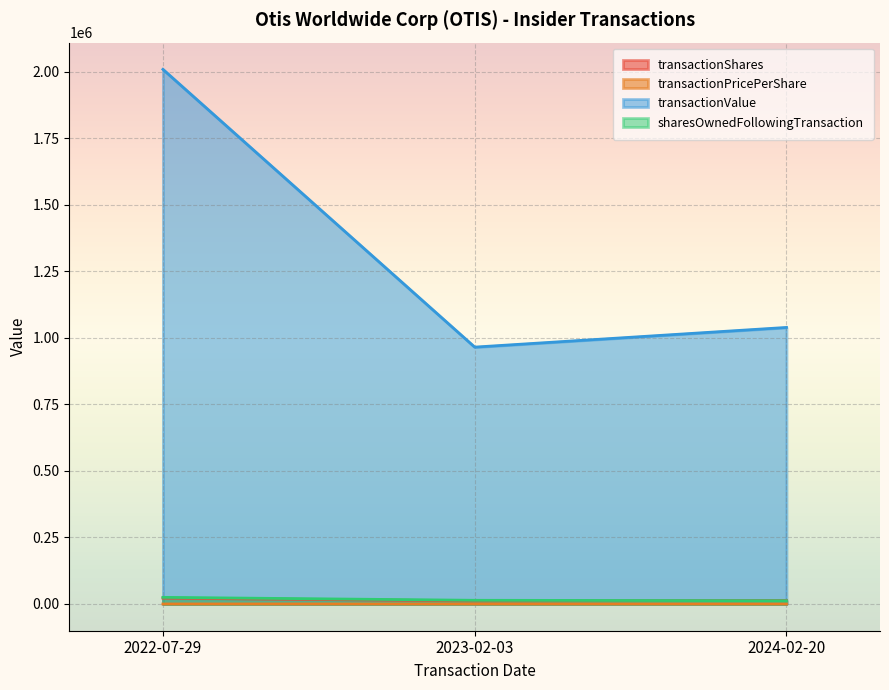

Count the number of categories in the chart.

3